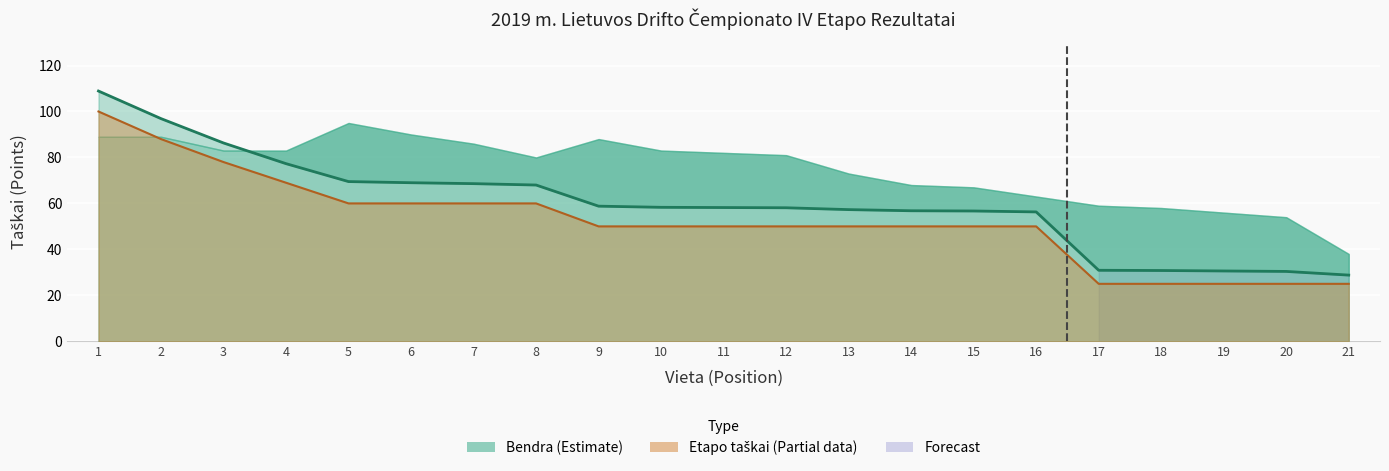

Is the value of Etapo taškai at 12 greater than the value of Bendra at 14?

No